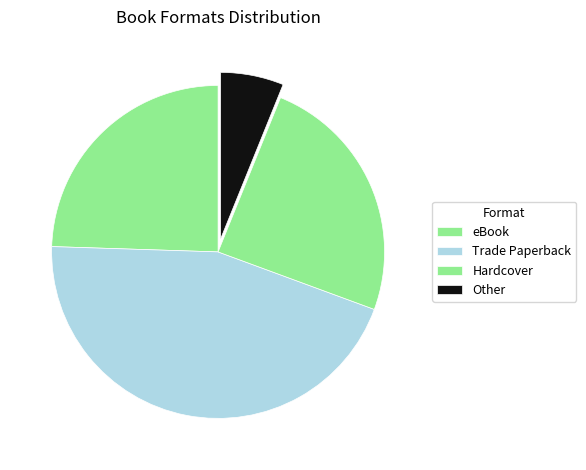

What portion of the pie excludes Trade Paperback?

55.1%